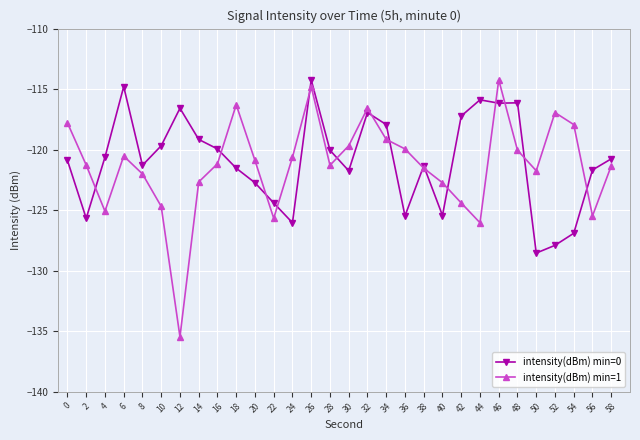

What is the value of the intensity(dBm) min=1 point at the 16th from the left?

-119.7